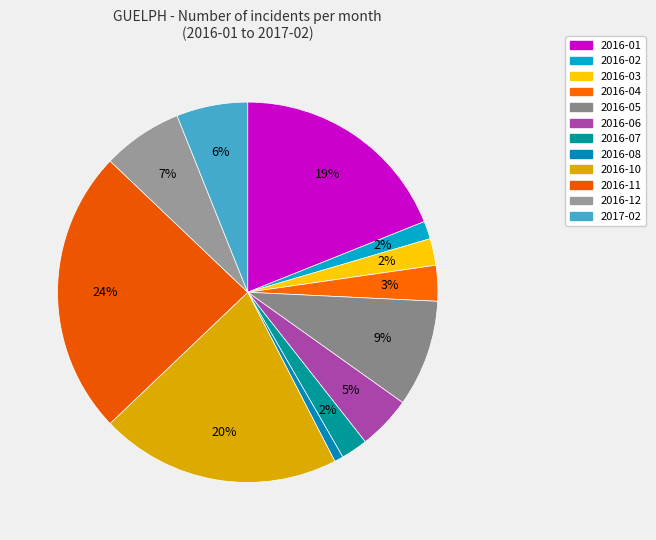

To the nearest percent, what is the average slice percentage?

8%